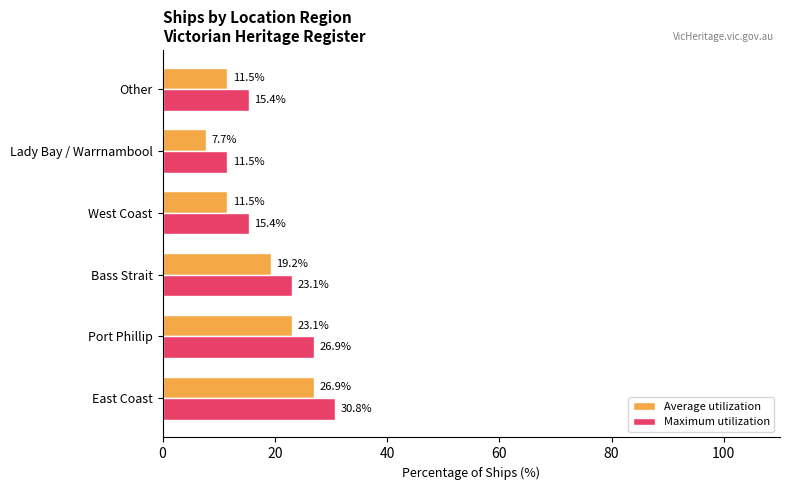

Read the Average utilization value at Bass Strait.

19.2